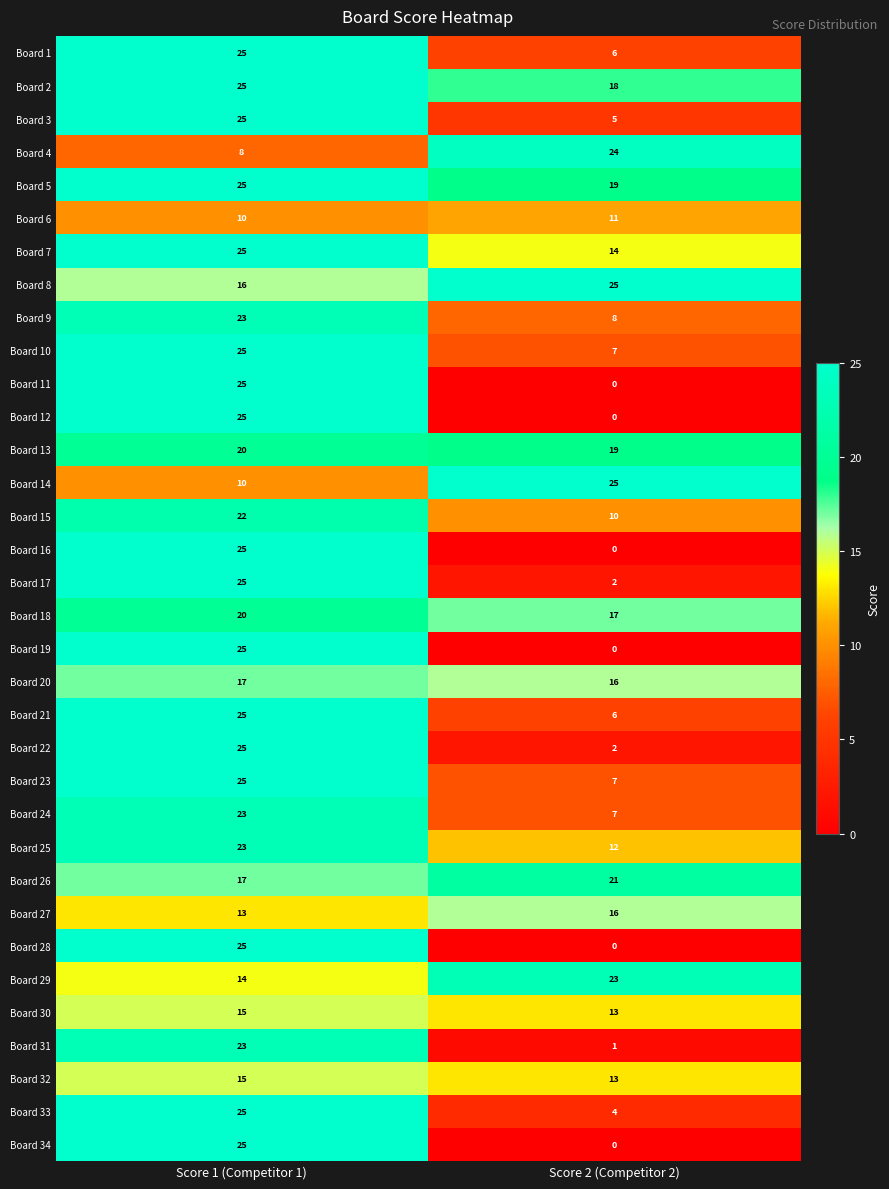

What is the spread (max minus min) of values at Score 2 (Competitor 2)?

25